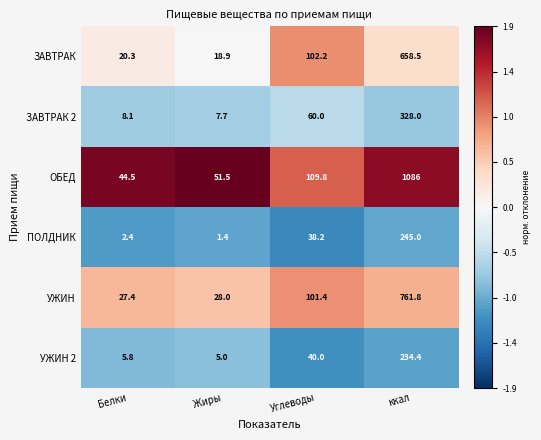

Which series has the largest total across all categories?

ОБЕД